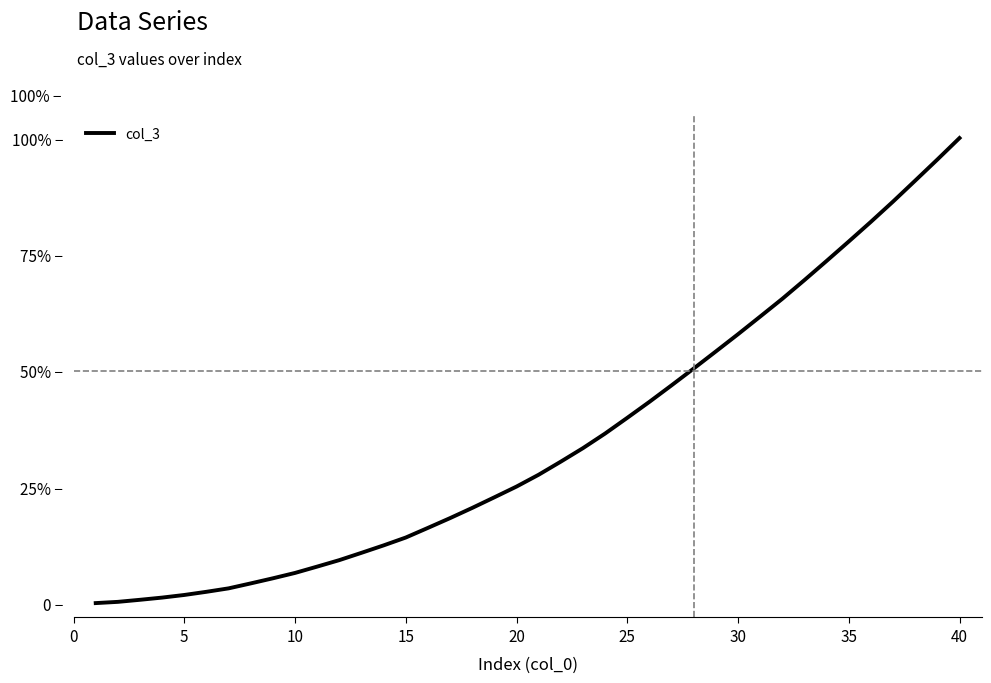

What is the value of the 40th point from the left?

1.0